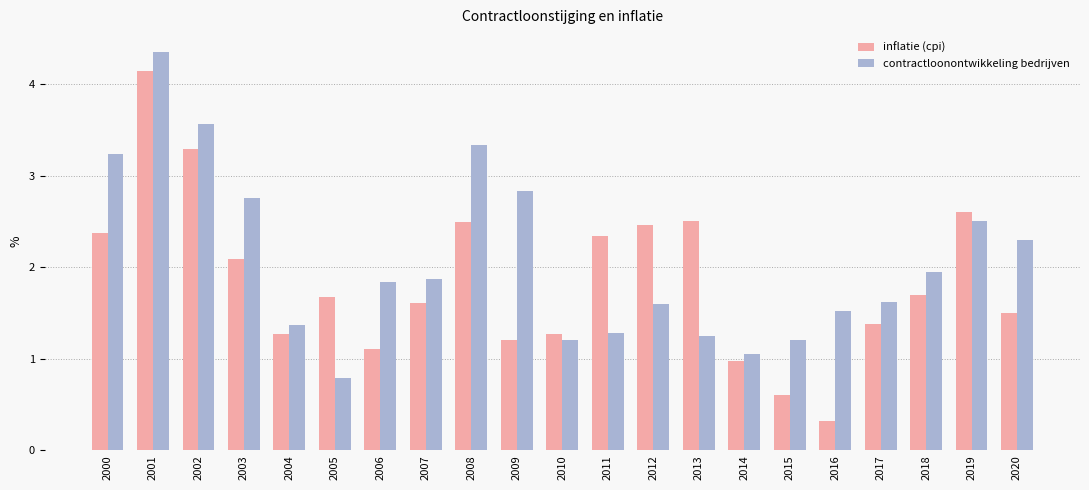

How many values in the inflatie (cpi) series are below 1?

3